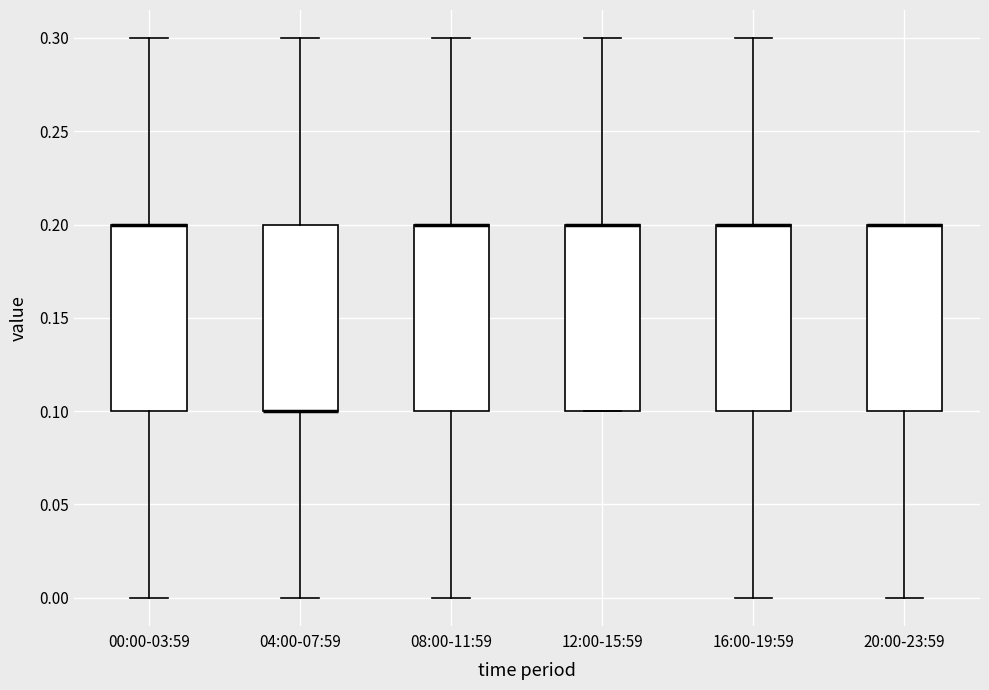

Reading left to right, read every box against the y-axis: the position of its median line, the range the box covers, and the ends of its whiskers. The values are not printed on the chart, so give them approximately, as read against the axis.

00:00-03:59: median 0.2 (drawn on the box's upper edge), box 0.1 to 0.2, whiskers 0.0 to 0.3
04:00-07:59: median 0.1 (drawn on the box's lower edge), box 0.1 to 0.2, whiskers 0.0 to 0.3
08:00-11:59: median 0.2 (drawn on the box's upper edge), box 0.1 to 0.2, whiskers 0.0 to 0.3
12:00-15:59: median 0.2 (drawn on the box's upper edge), box 0.1 to 0.2, whiskers 0.1 to 0.3
16:00-19:59: median 0.2 (drawn on the box's upper edge), box 0.1 to 0.2, whiskers 0.0 to 0.3
20:00-23:59: median 0.2 (drawn on the box's upper edge), box 0.1 to 0.2, whiskers 0.0 to 0.2